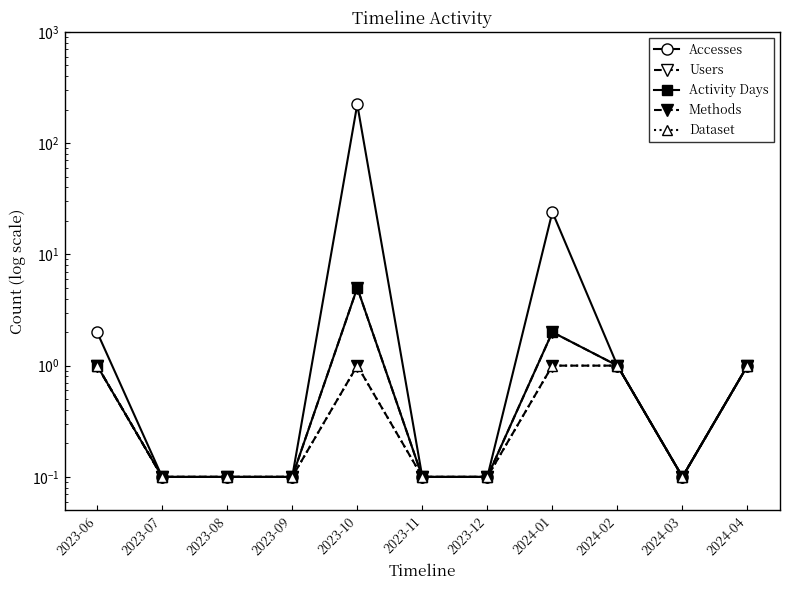

Is it true that Activity Days equals 0.0 at 2024-03?

False